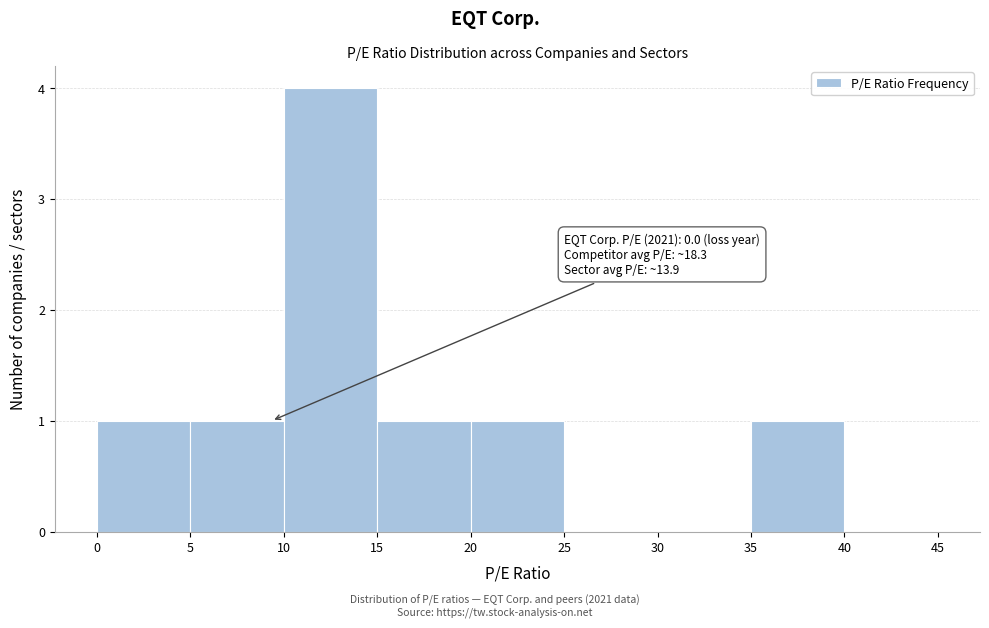

Over which range of the x-axis is the bar tallest?

10 to 15